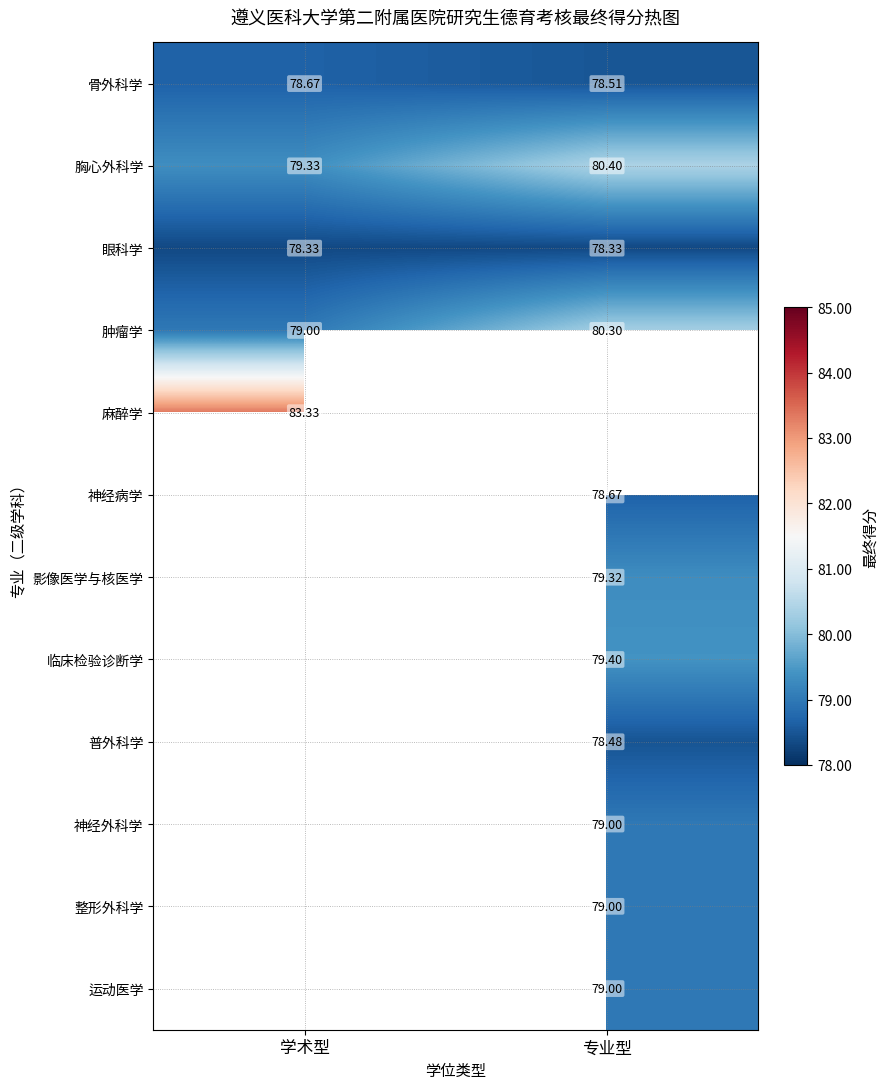

At which label is 肿瘤学 closest to 79?

学术型